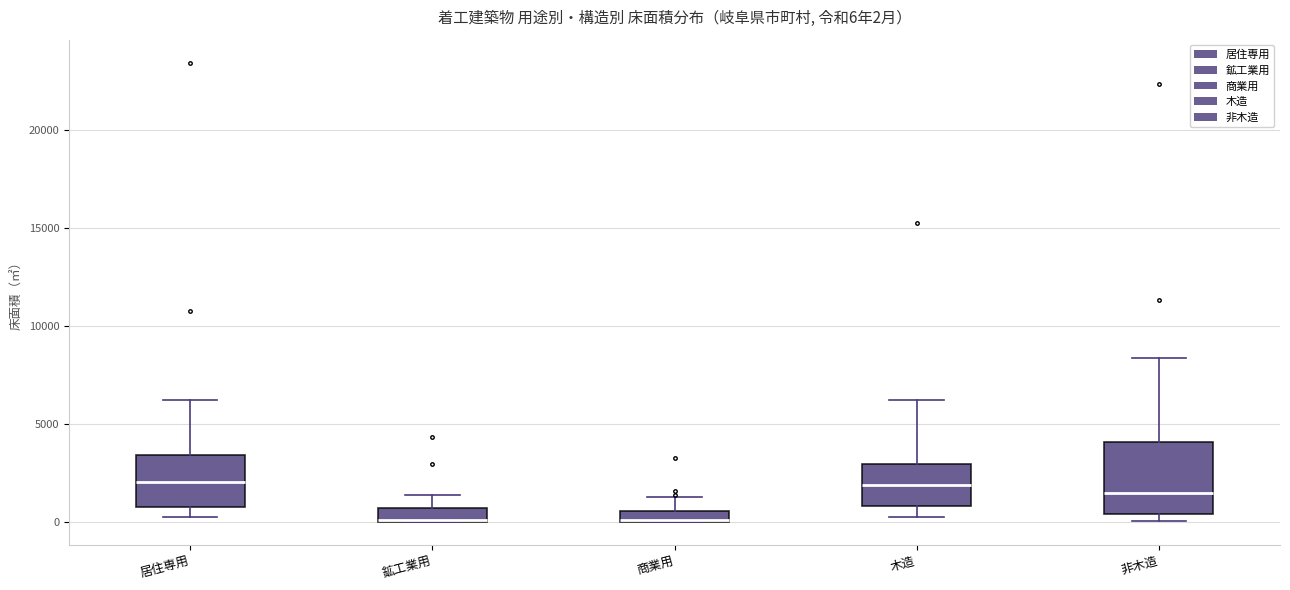

Comparing the boxes themselves (not the whiskers), which one is the tallest?

非木造